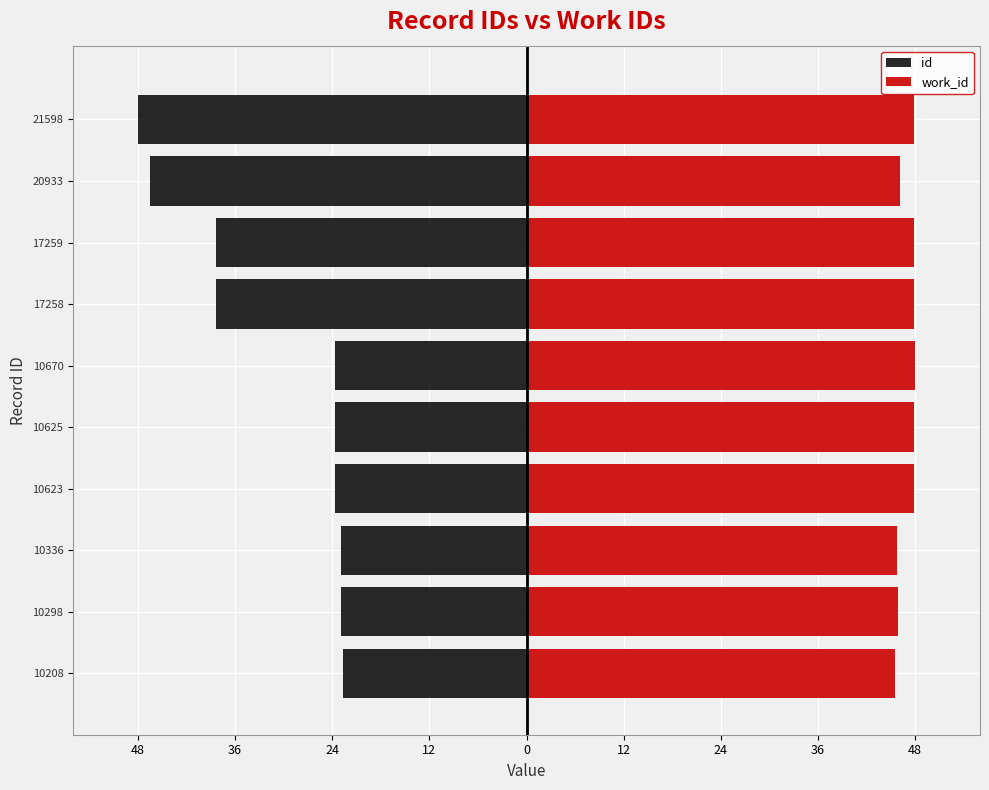

What is the value of the work_id bar at the 4th from the left?

47.8